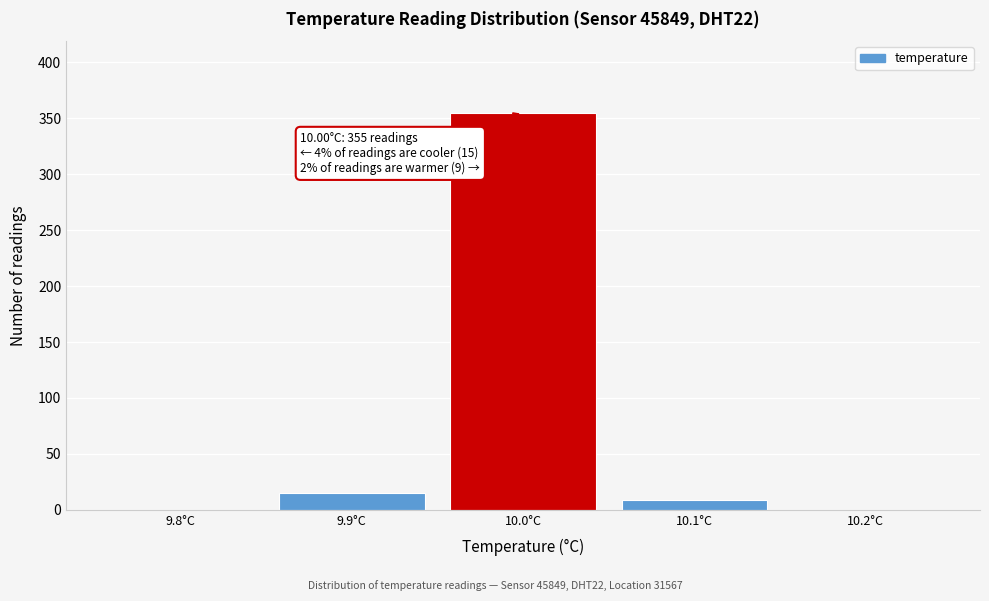

Over which range of the x-axis is the bar tallest?

9.95 to 10.05